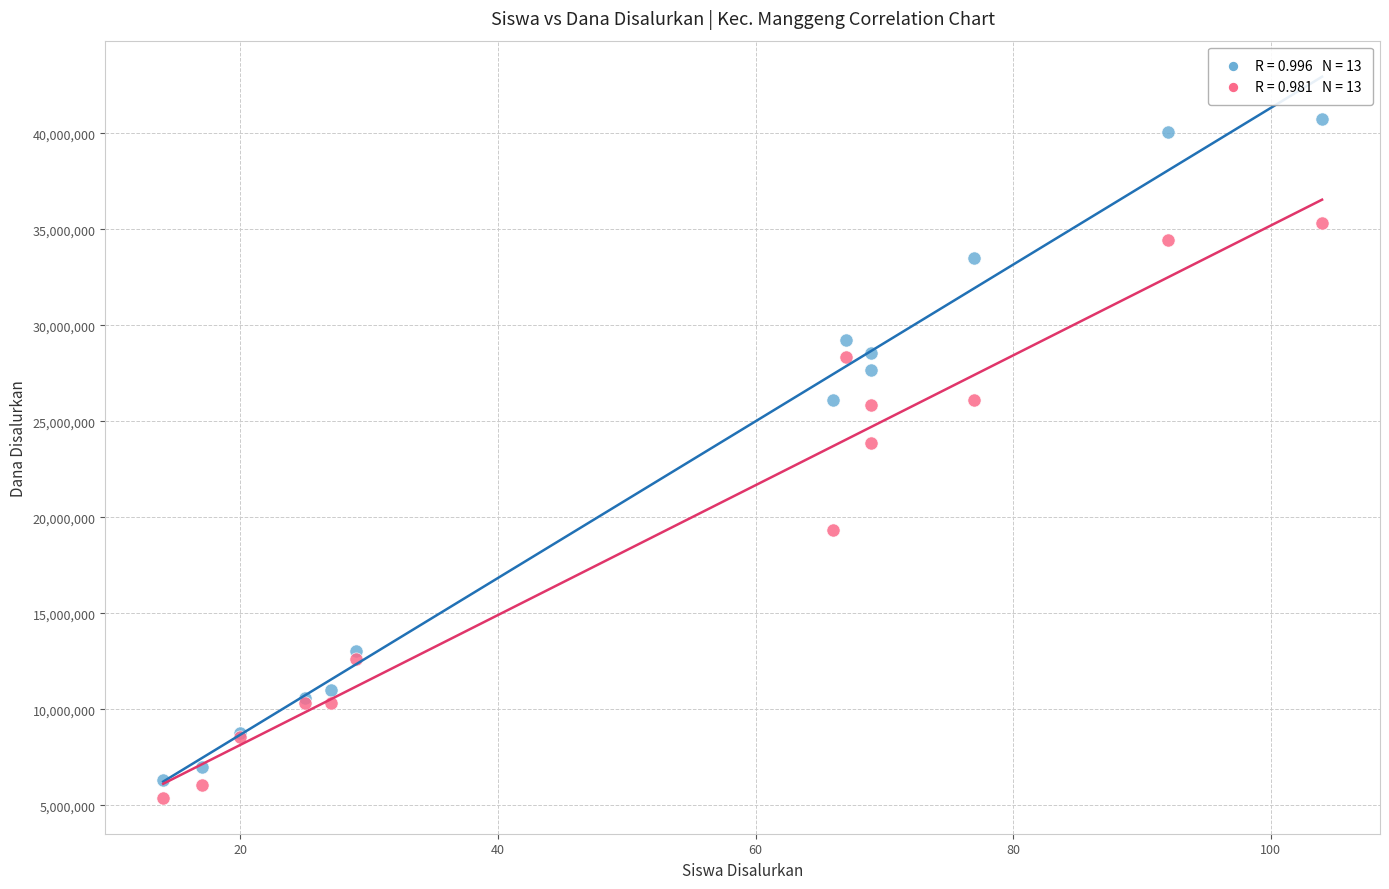

Across all series, what Y value is closest to 23062500?

23850000